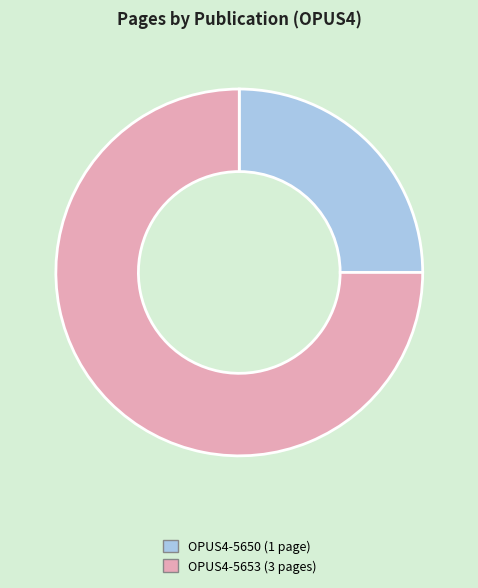

Does OPUS4-5653 represent more than half of the total?

Yes